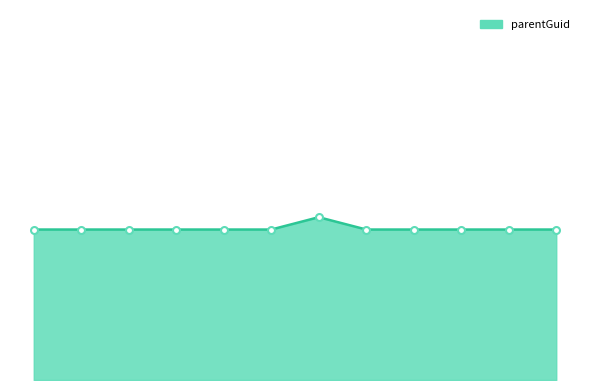

What is the difference between the maximum and minimum values?

10